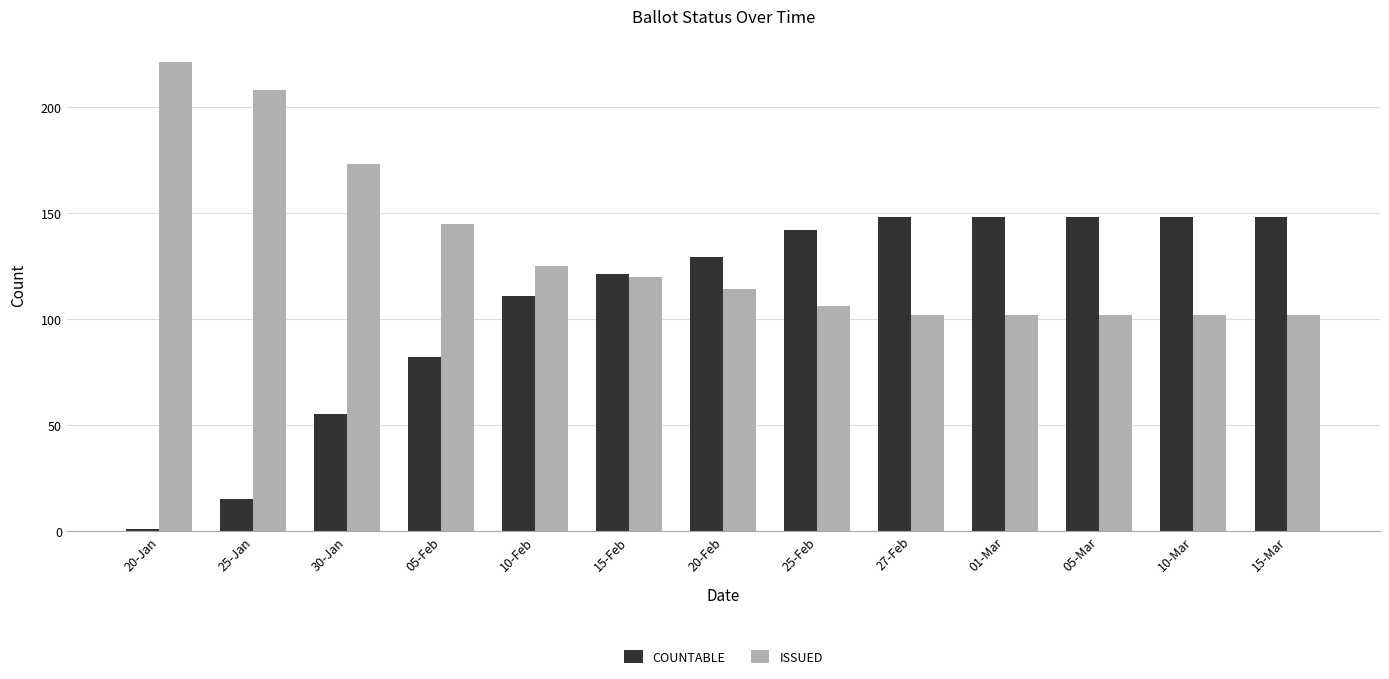

Are the bars grouped side by side (vs. stacked)?

Yes